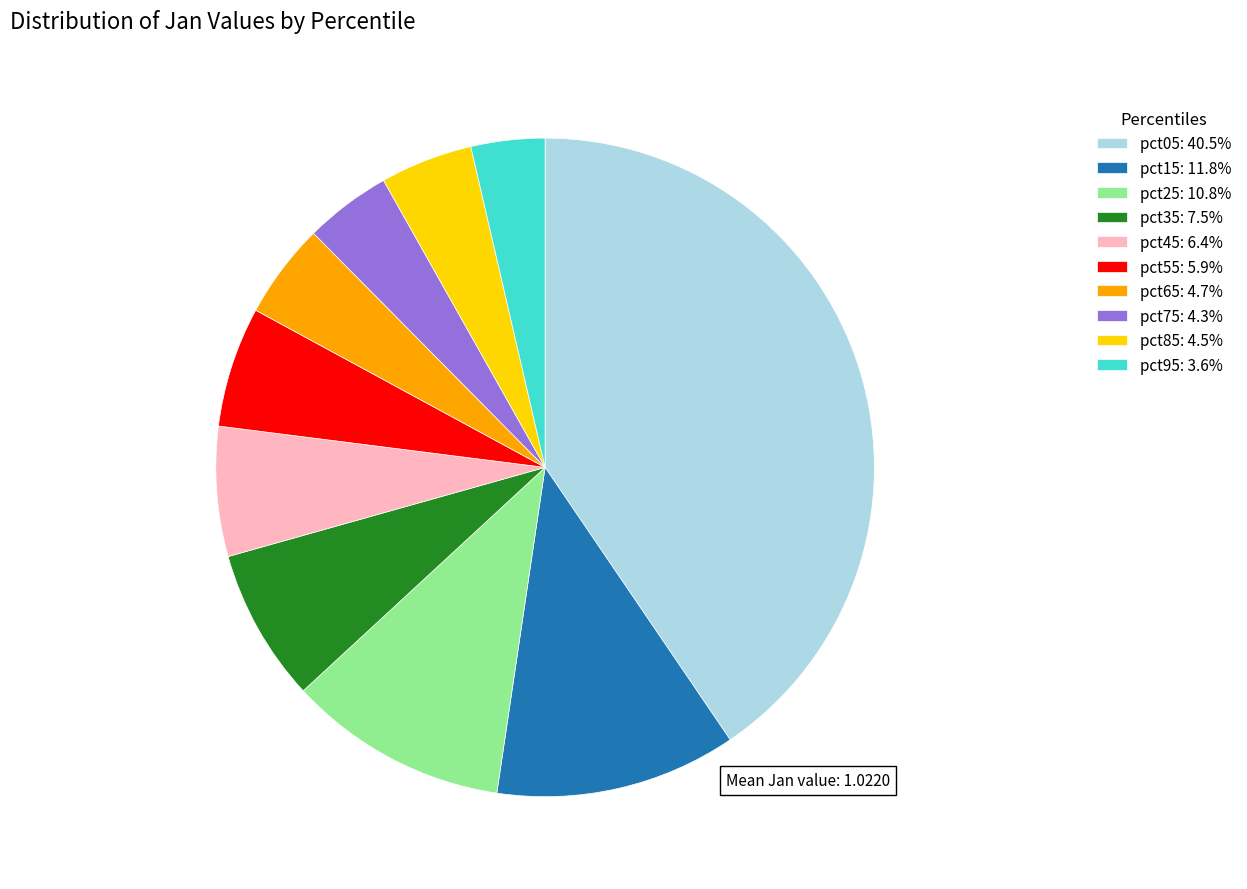

Is there any slice that represents more than half of the pie?

No